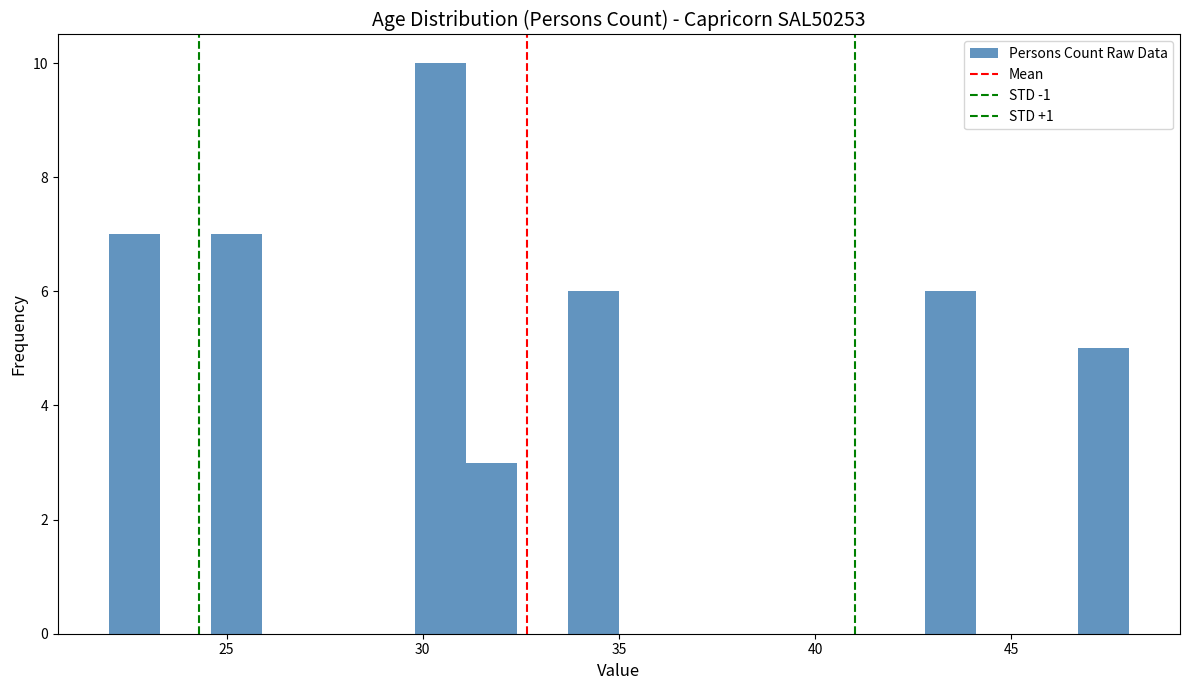

Around what value on the x-axis is the tallest bar? Give the approximate position of its centre, as read against the axis.

30.5